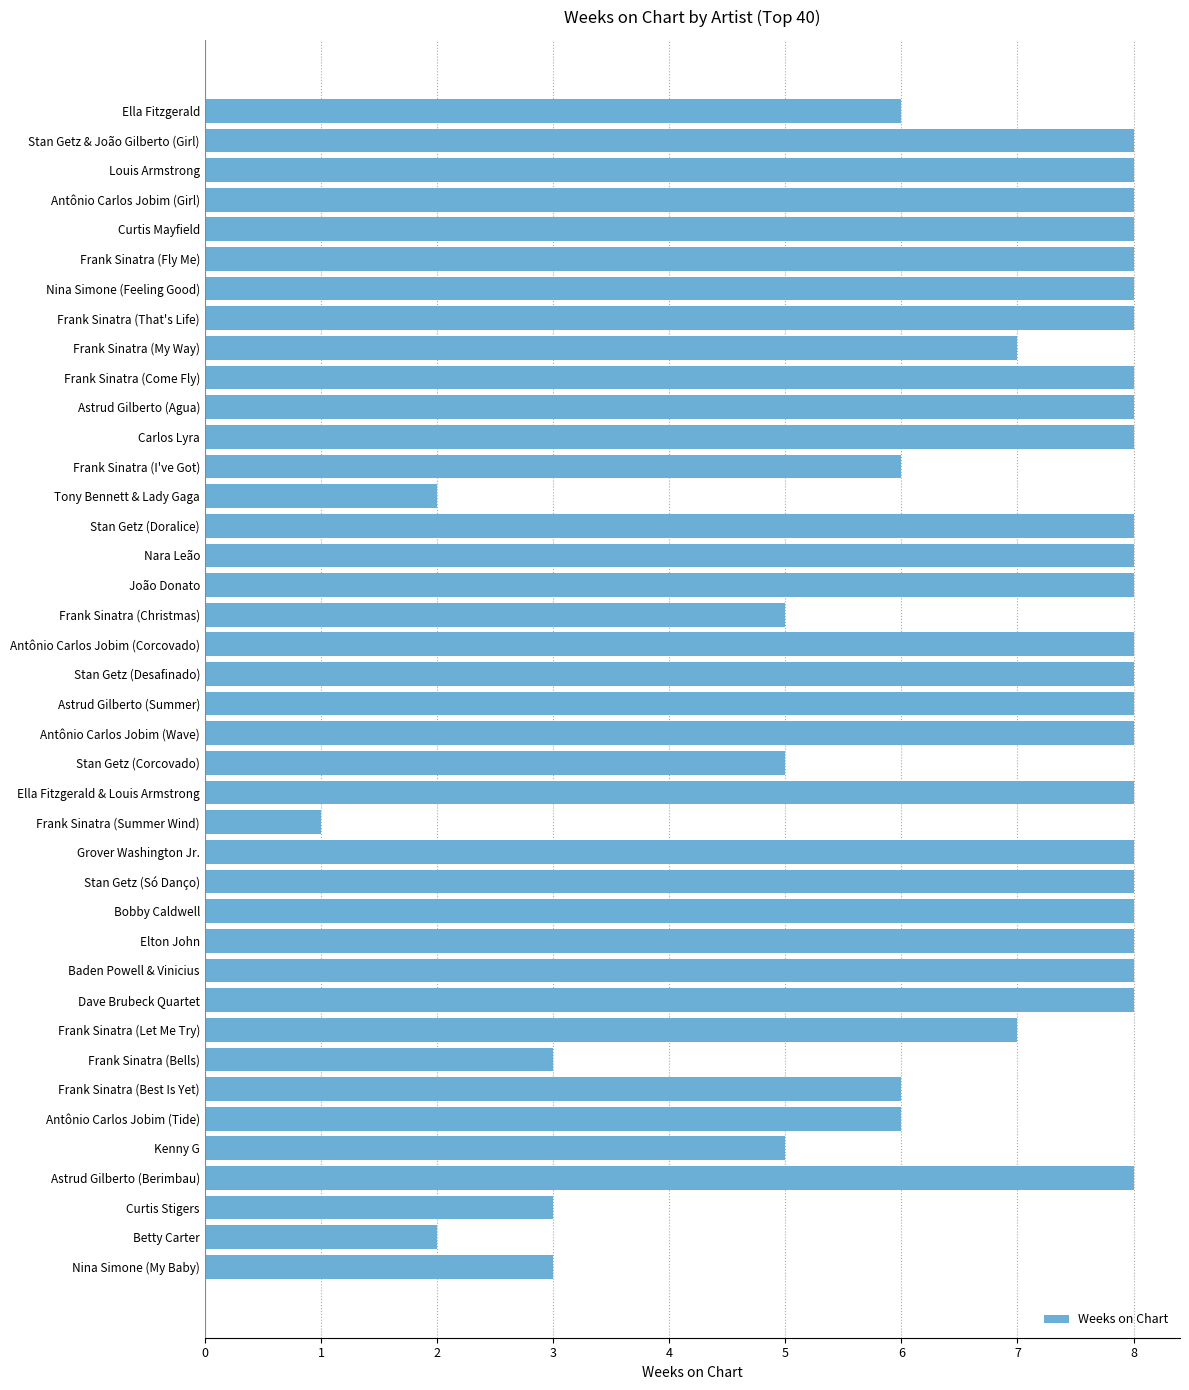

What is the ratio of the value at Astrud Gilberto (Summer) to the value at Astrud Gilberto (Agua)?

1.0